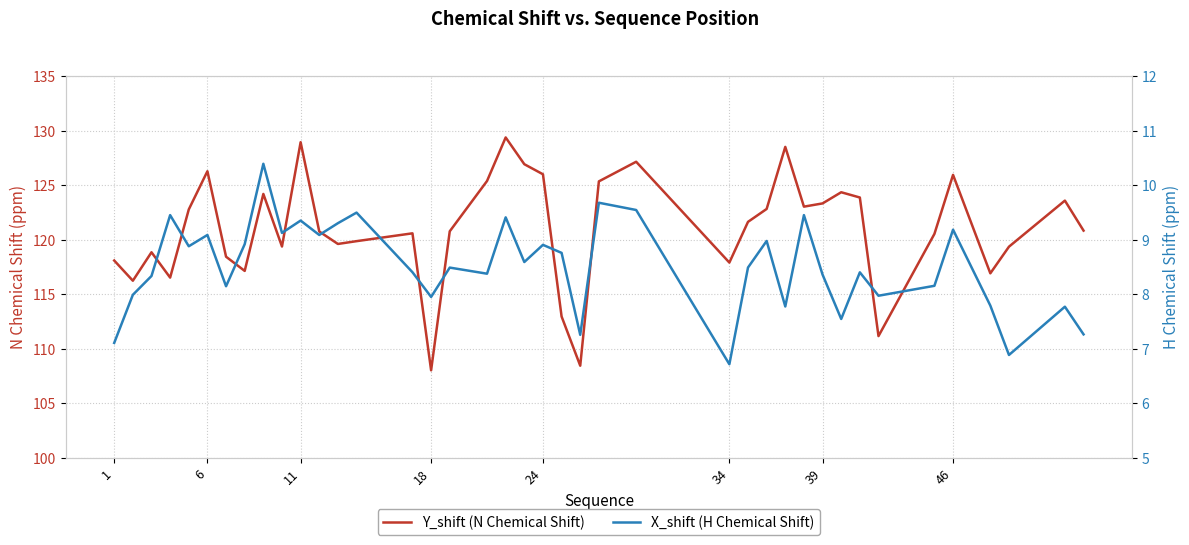

What are all the series names shown in the legend?

Y_shift (N Chemical Shift), X_shift (H Chemical Shift)